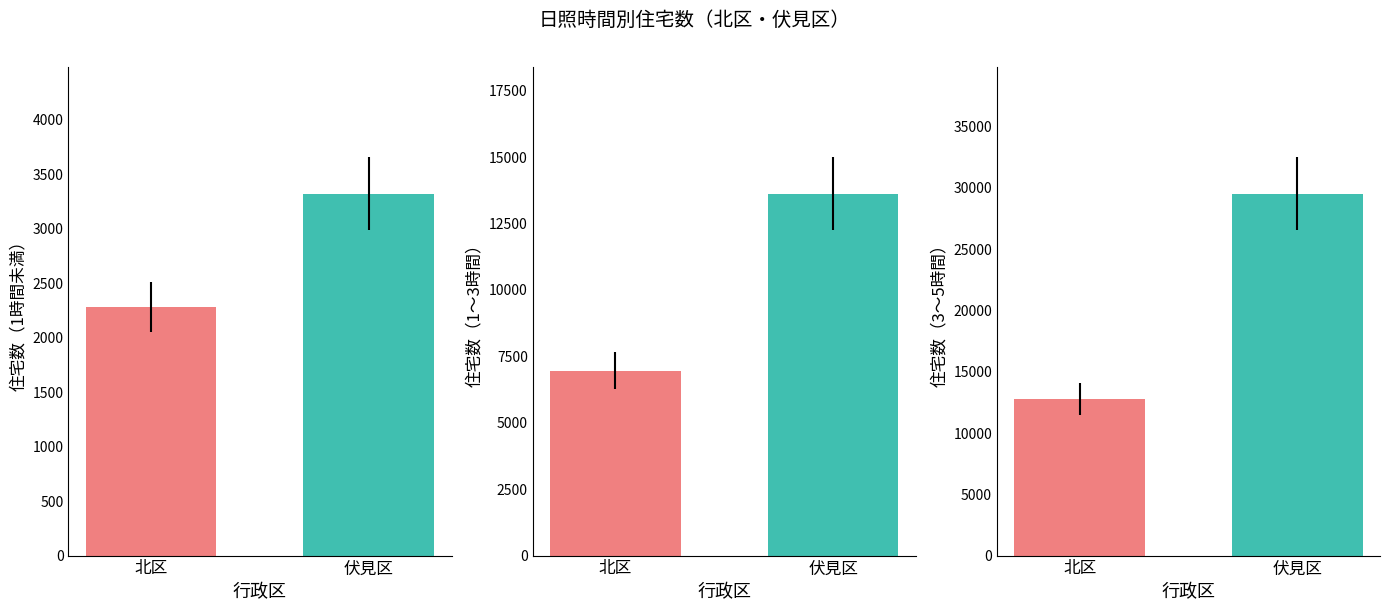

List the series in order of their overall mean, lowest first.

1時間未満, 1～3時間, 3～5時間